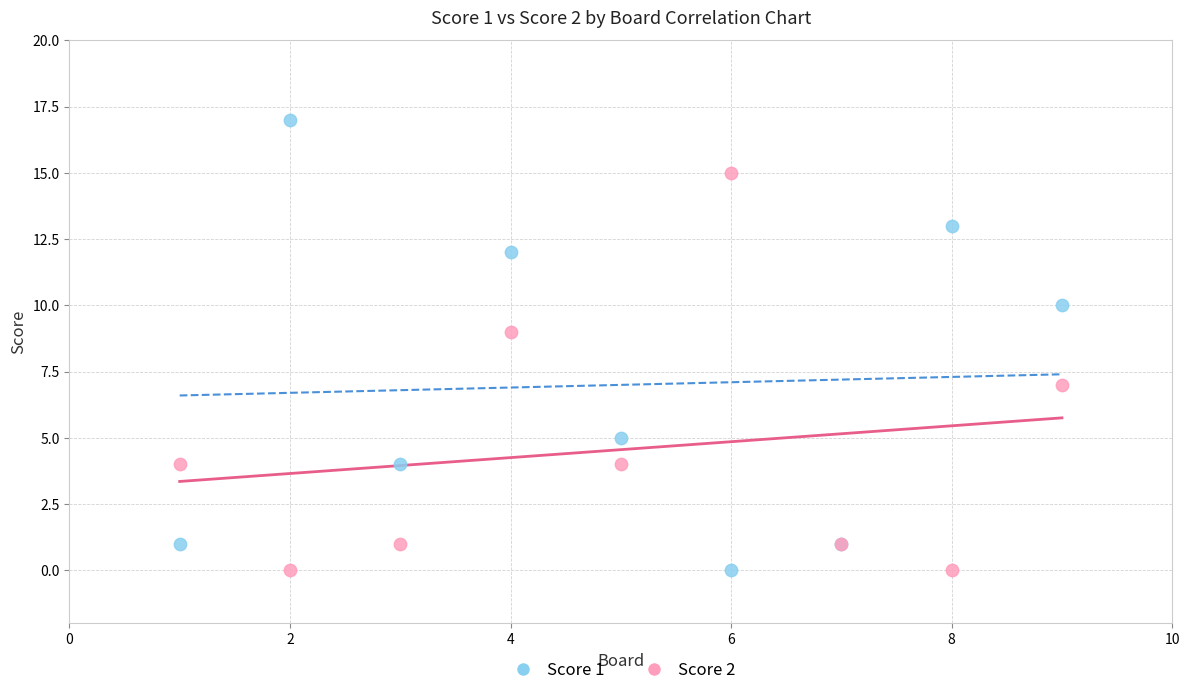

What is the X range (max minus min) for the scatter plot?

8